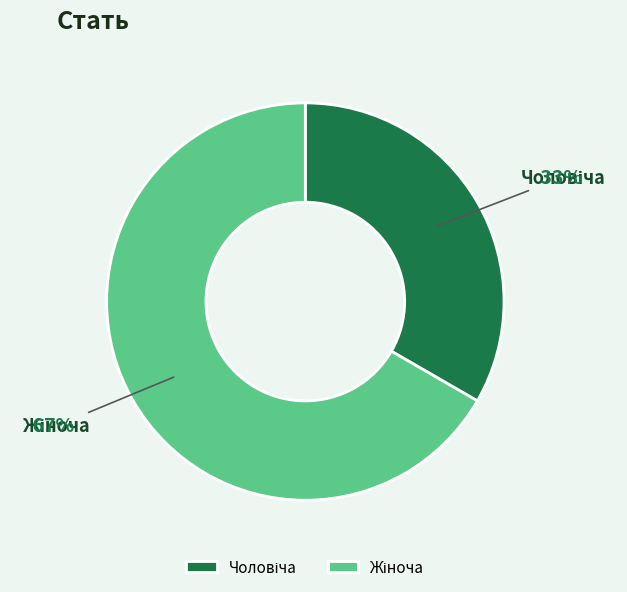

Does any single category account for the majority?

Yes